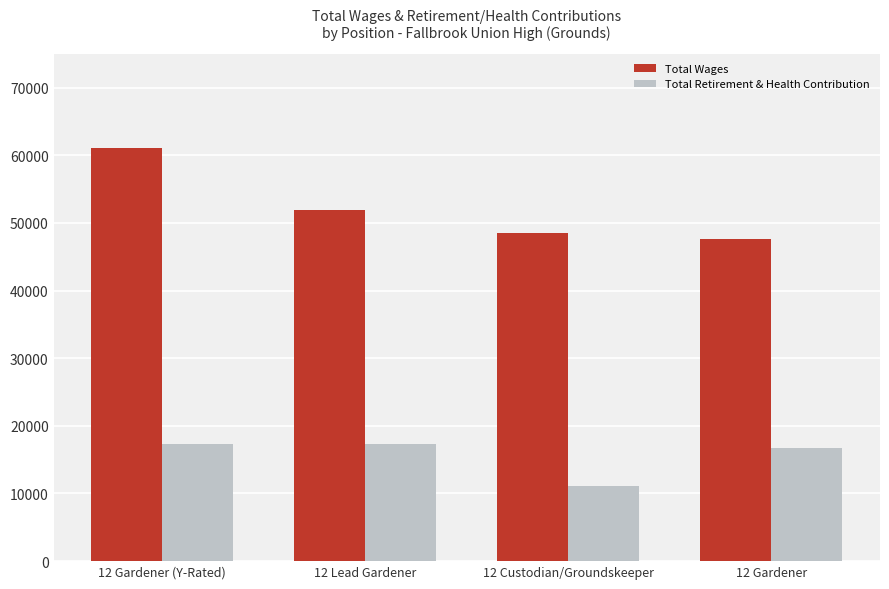

True or false: Total Wages has a value of 51913 at 12 Lead Gardener.

True